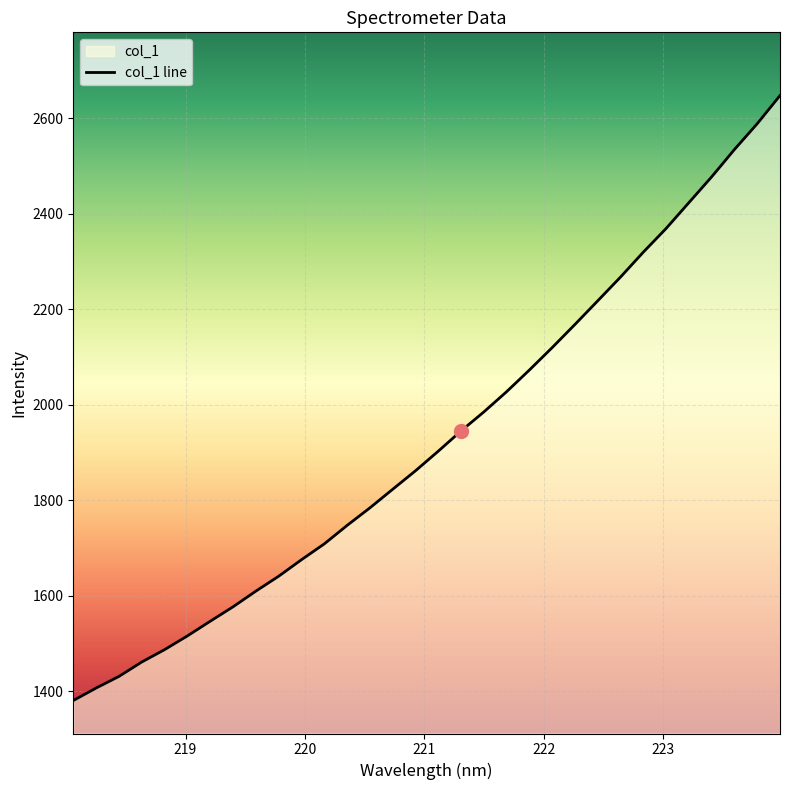

What is the maximum value shown in the chart?

2647.1